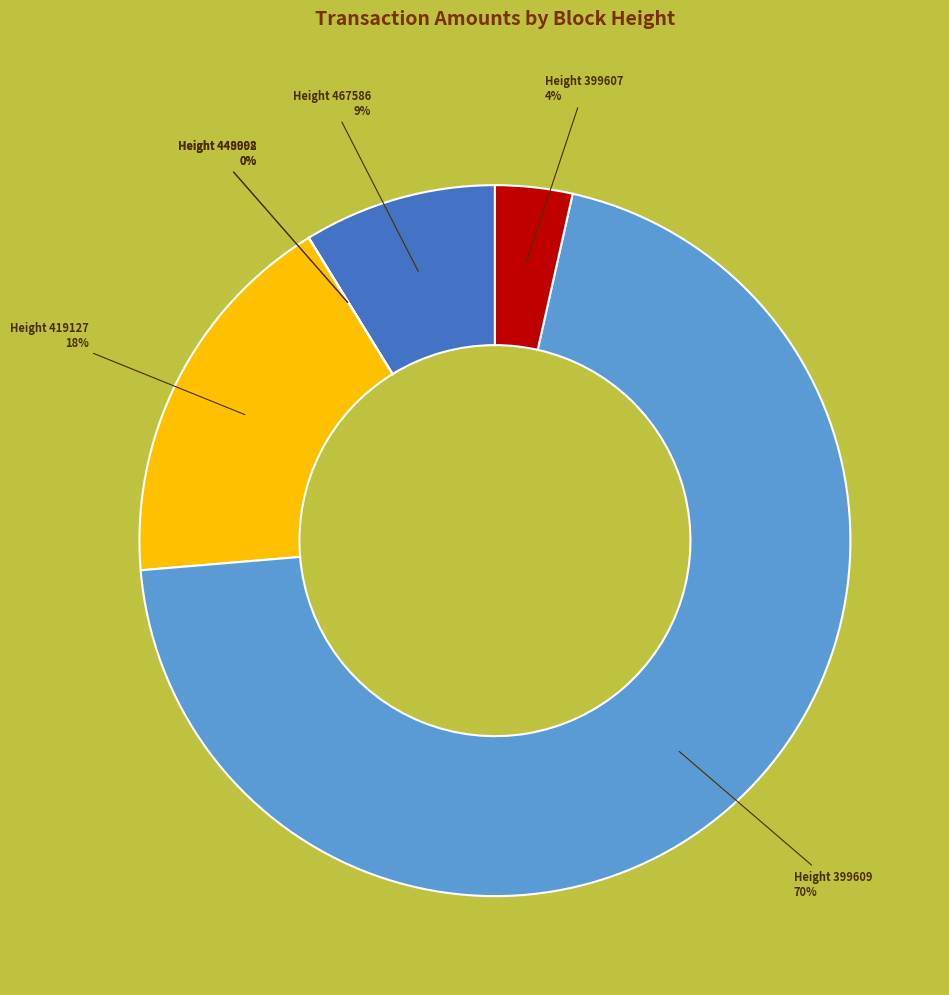

Which slice is the smallest?

399579